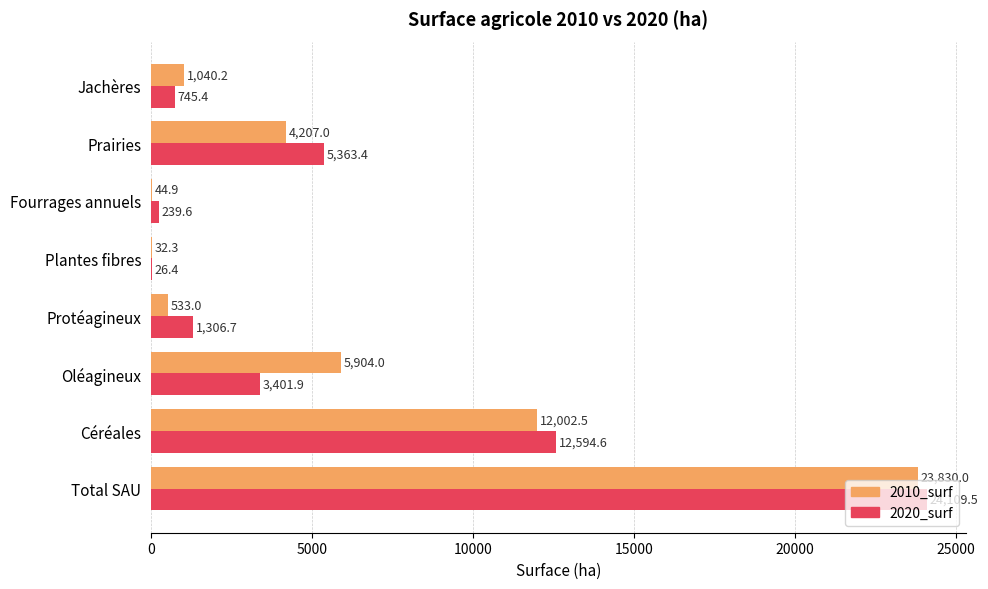

The value of 2020_surf at Céréales is 22147.9. True or false?

False